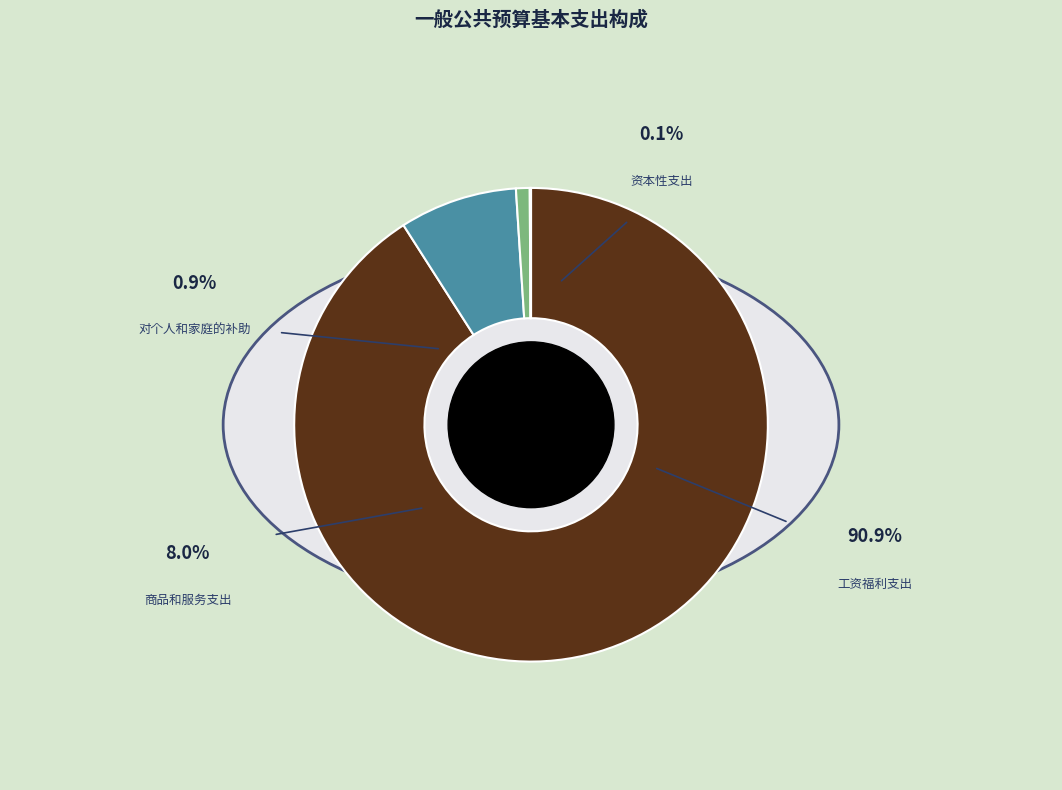

Approximately how many times larger is the value at 商品和服务支出 compared to 对个人和家庭的补助?

8.6